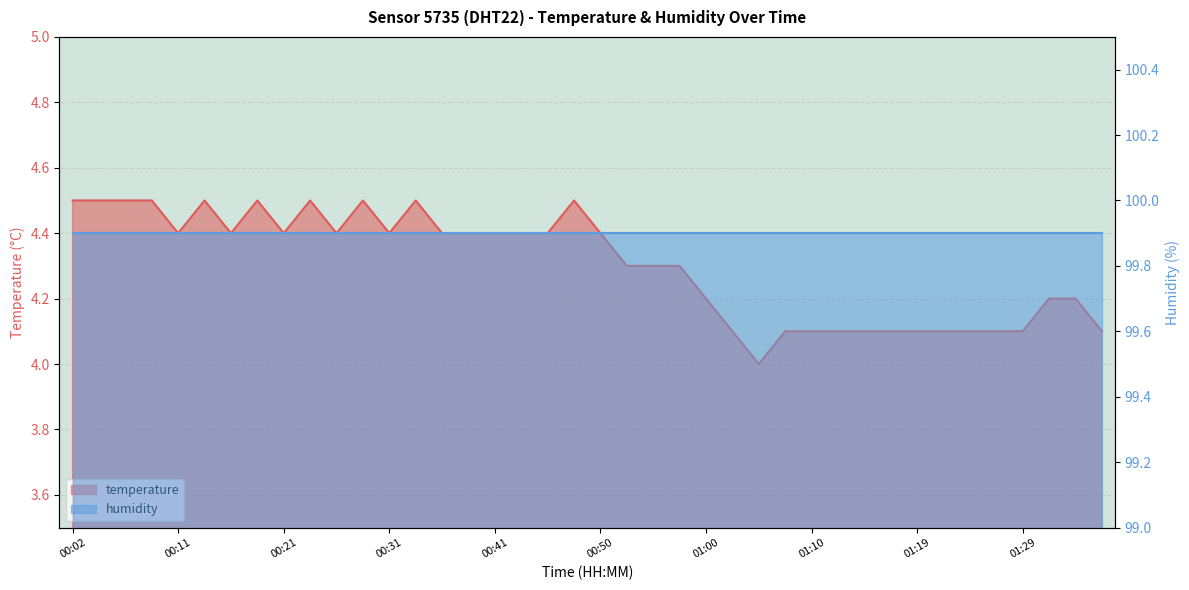

Approximately how many times larger is the value at 00:50 compared to 01:02?

1.1